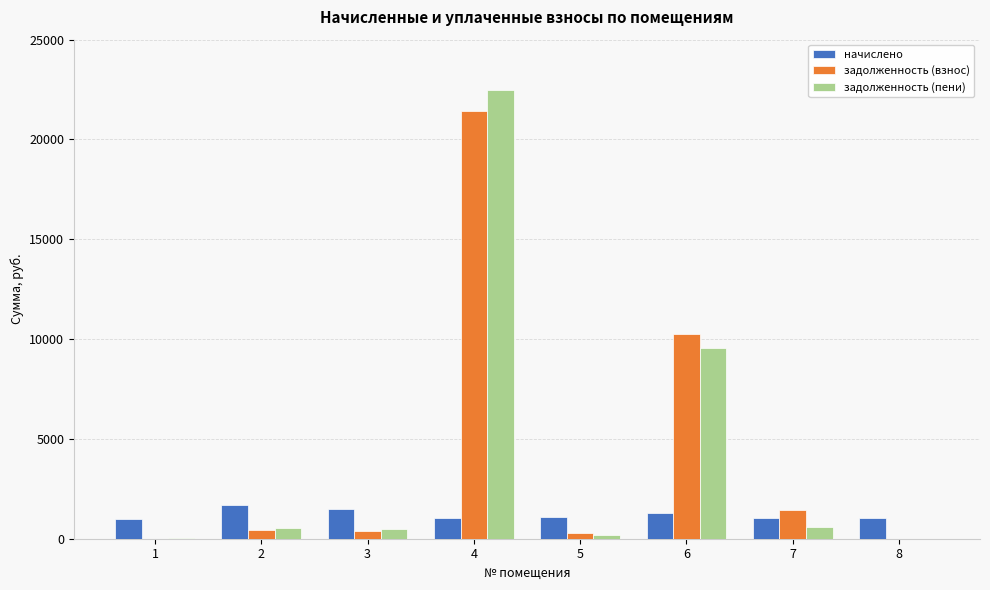

Are the bars grouped side by side (vs. stacked)?

Yes